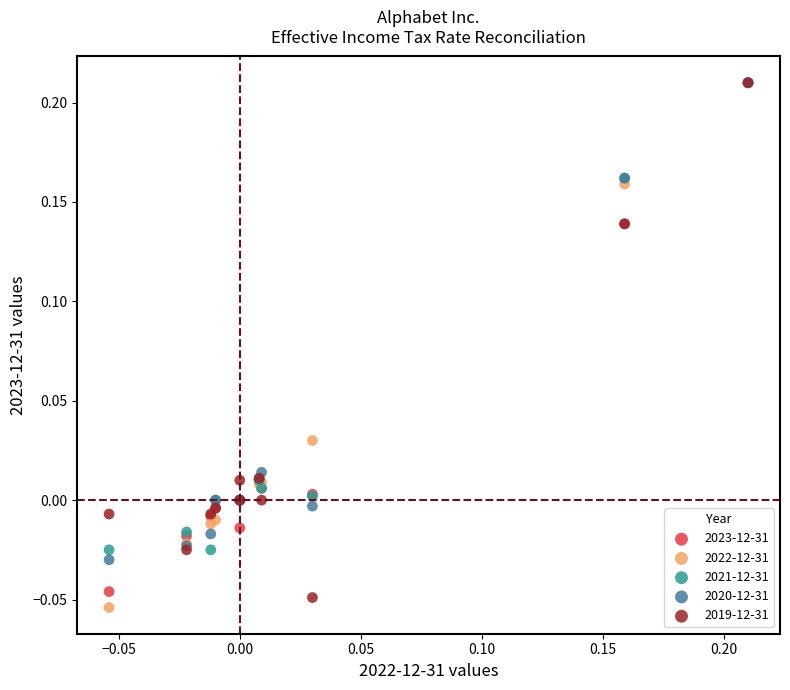

What are all the series names shown in the legend?

2023-12-31, 2022-12-31, 2021-12-31, 2020-12-31, 2019-12-31